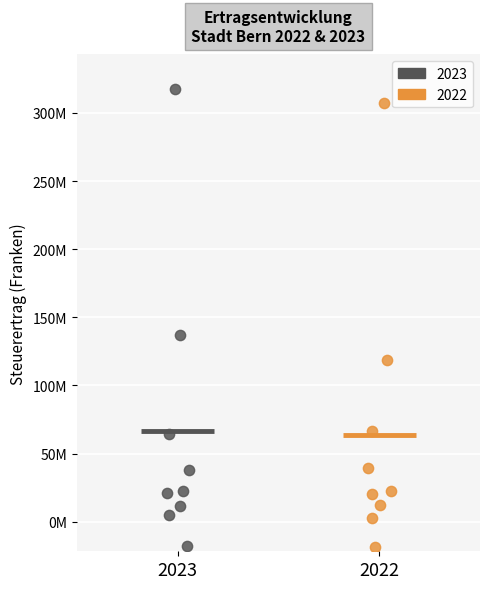

What are all the series names shown in the legend?

2023, 2022